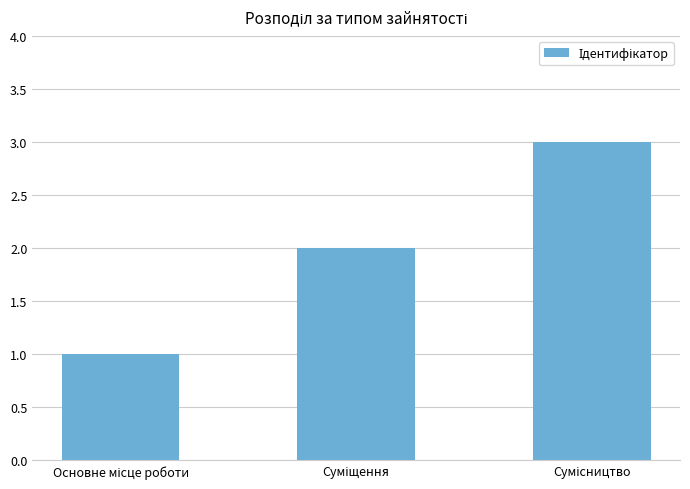

What is the sum of all values?

6